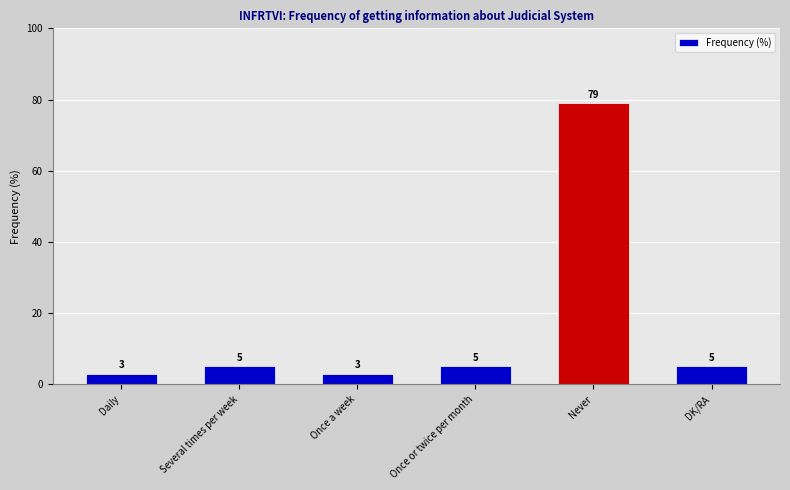

Read the value at Never.

79